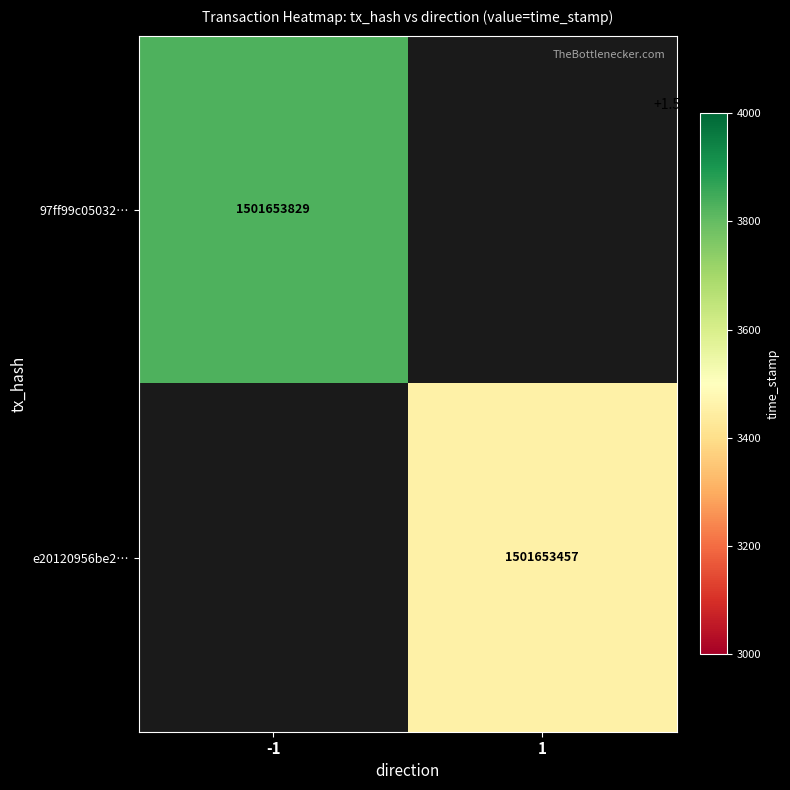

Which series has the largest total across all categories?

97ff99c0503295bad7de3fea4a00a9c8b923327